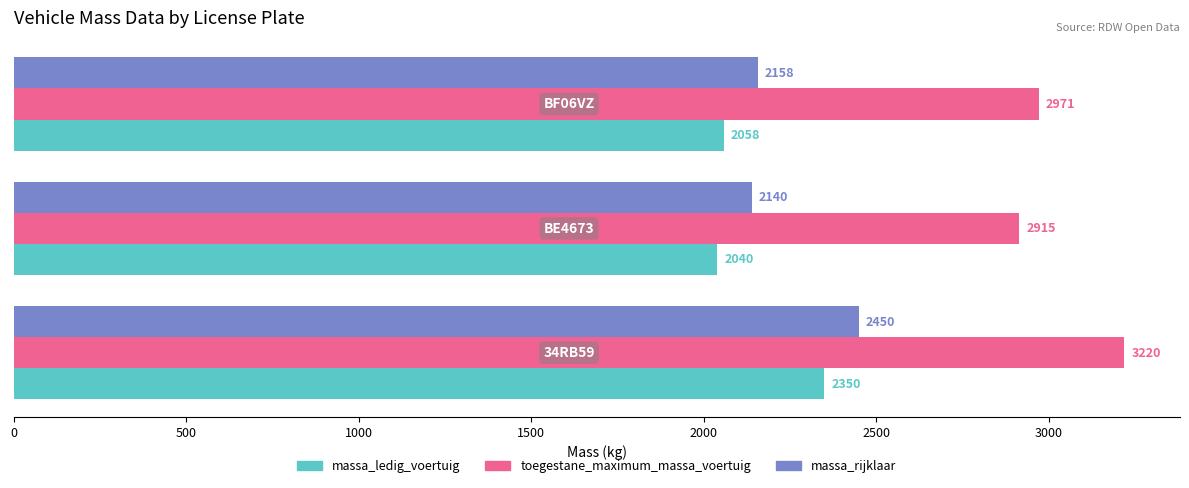

Rank the series by their maximum value, from highest to lowest.

toegestane_maximum_massa_voertuig, massa_rijklaar, massa_ledig_voertuig